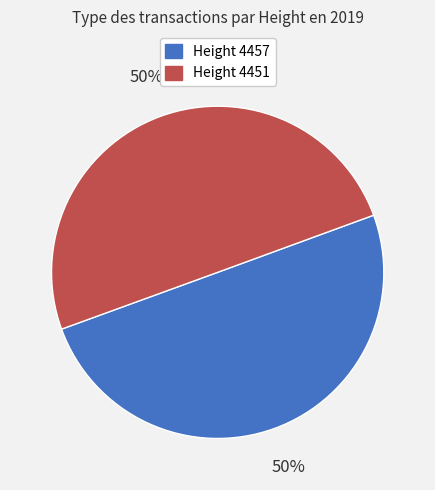

To the nearest percent, what is the average slice percentage?

50%